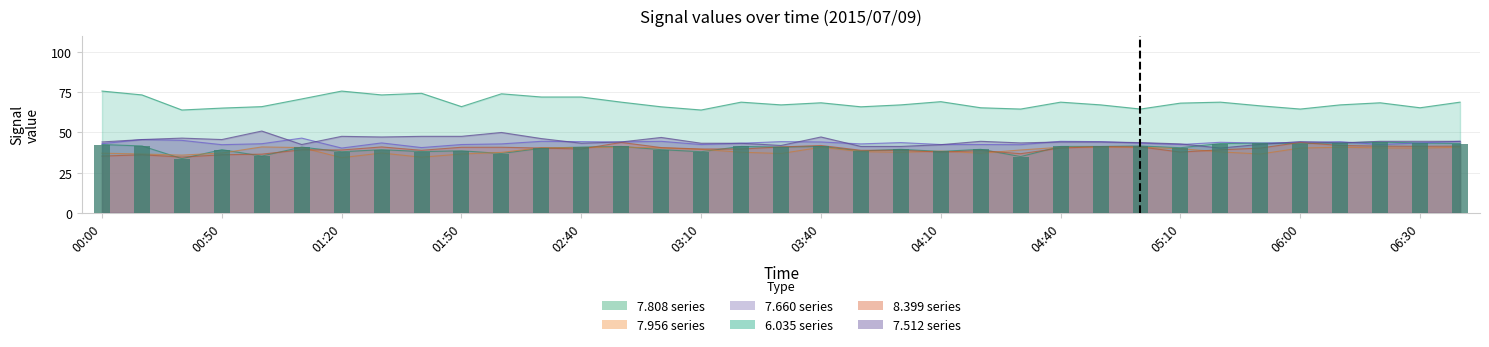

Reading left to right, extract all data points from this chart.

  7.808: 42.5	41.6	33.7	39.3	35.3	40.9	38.0	39.3	38.1	38.6	36.9	40.2	40.9	41.3	39.3	38.0	41.3	40.9	41.3	38.5	39.5	38.2	39.5	35.0	41.3	41.3	41.6	40.5	43.1	43.4	43.1	43.6	44.0	43.5	43.1
  7.956: 37.1	36.6	35.9	37.2	41.0	40.6	34.3	37.2	34.6	36.6	37.6	40.5	40.6	40.9	40.4	39.5	37.7	36.9	40.8	38.1	37.6	38.4	37.1	39.1	40.8	40.9	40.8	39.9	37.9	36.6	40.3	40.8	40.4	40.3	40.8
  7.660: 43.0	45.6	45.1	42.4	43.0	46.5	40.3	43.5	40.6	42.5	42.9	44.5	44.3	44.1	44.5	42.5	43.3	44.3	44.1	42.9	43.7	42.5	42.5	42.4	44.5	44.3	43.4	42.5	43.9	43.4	43.9	44.3	42.5	43.5	44.5
  6.035: 75.8	73.4	64.0	65.2	66.1	70.9	75.8	73.4	74.4	66.1	74.1	72.1	72.1	68.9	66.0	64.0	68.9	67.2	68.5	66.0	67.2	69.2	65.4	64.6	68.9	67.2	64.6	68.3	68.9	66.6	64.6	67.2	68.5	65.4	68.9
  8.399: 35.3	36.1	34.7	36.1	36.5	39.2	39.1	41.0	38.9	40.8	40.8	40.3	39.7	43.8	40.6	39.7	39.7	41.0	41.9	38.9	38.9	37.8	38.7	36.8	40.3	41.2	41.0	37.8	39.2	40.3	43.8	41.9	41.5	41.4	41.5
  7.512: 44.1	45.6	46.5	45.6	50.9	42.5	47.6	47.2	47.6	47.6	50.0	46.2	43.3	44.1	46.9	43.3	43.3	41.9	47.2	41.3	41.3	42.4	44.5	43.5	44.1	44.1	43.7	42.9	40.3	42.6	44.3	43.5	44.5	44.5	44.5